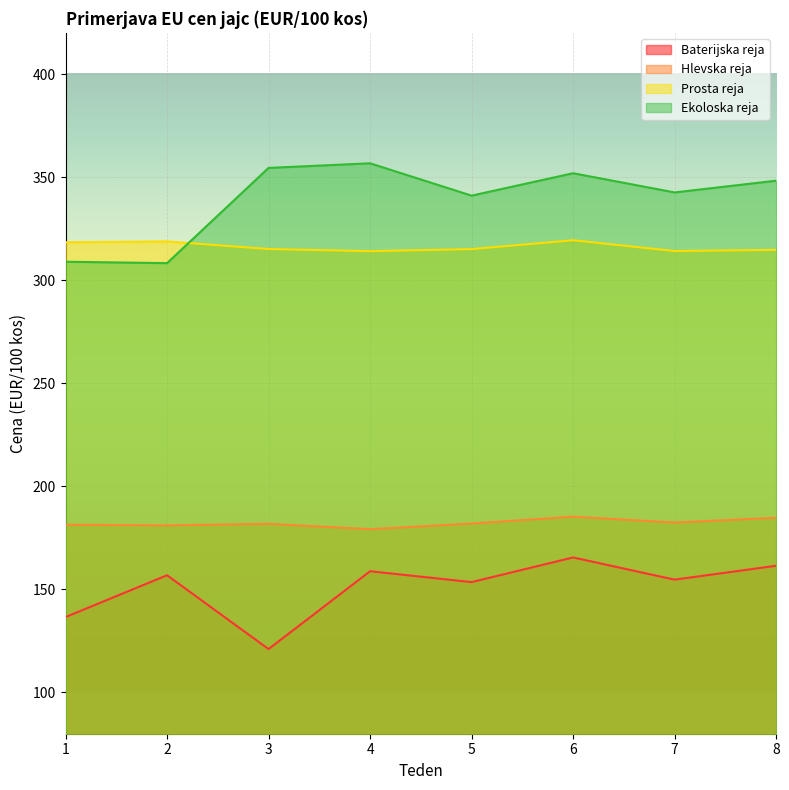

Which series has the largest range (max minus min)?

Ekoloska reja